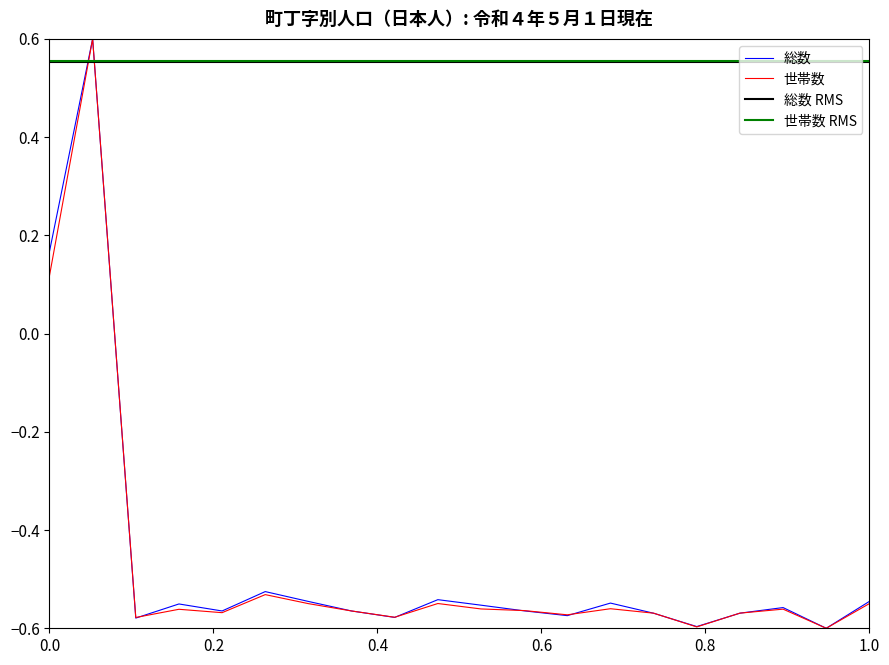

The value of 総数 at 本町３丁目 is -0.1. True or false?

False